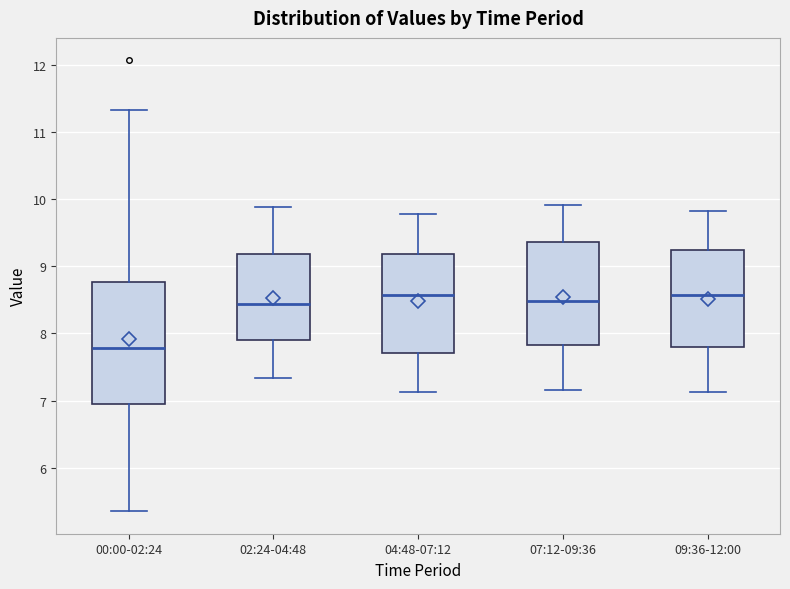

Reading left to right, read every box against the y-axis: the position of its median line, the range the box covers, and the ends of its whiskers. The values are not printed on the chart, so give them approximately, as read against the axis.

00:00-02:24: median 7.8, box 6.9 to 8.8, whiskers 5.4 to 11.3
02:24-04:48: median 8.4, box 7.9 to 9.2, whiskers 7.3 to 9.9
04:48-07:12: median 8.6, box 7.7 to 9.2, whiskers 7.1 to 9.8
07:12-09:36: median 8.5, box 7.8 to 9.4, whiskers 7.2 to 9.9
09:36-12:00: median 8.6, box 7.8 to 9.2, whiskers 7.1 to 9.8